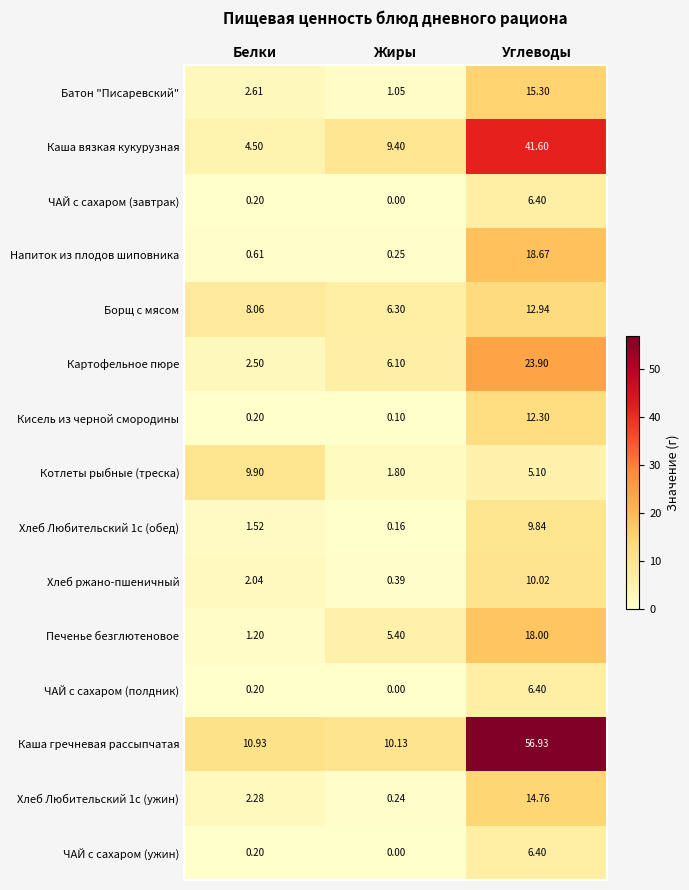

Is the value of Хлеб Любительский 1с (обед) at Углеводы greater than the value of ЧАЙ с сахаром (ужин) at Жиры?

Yes